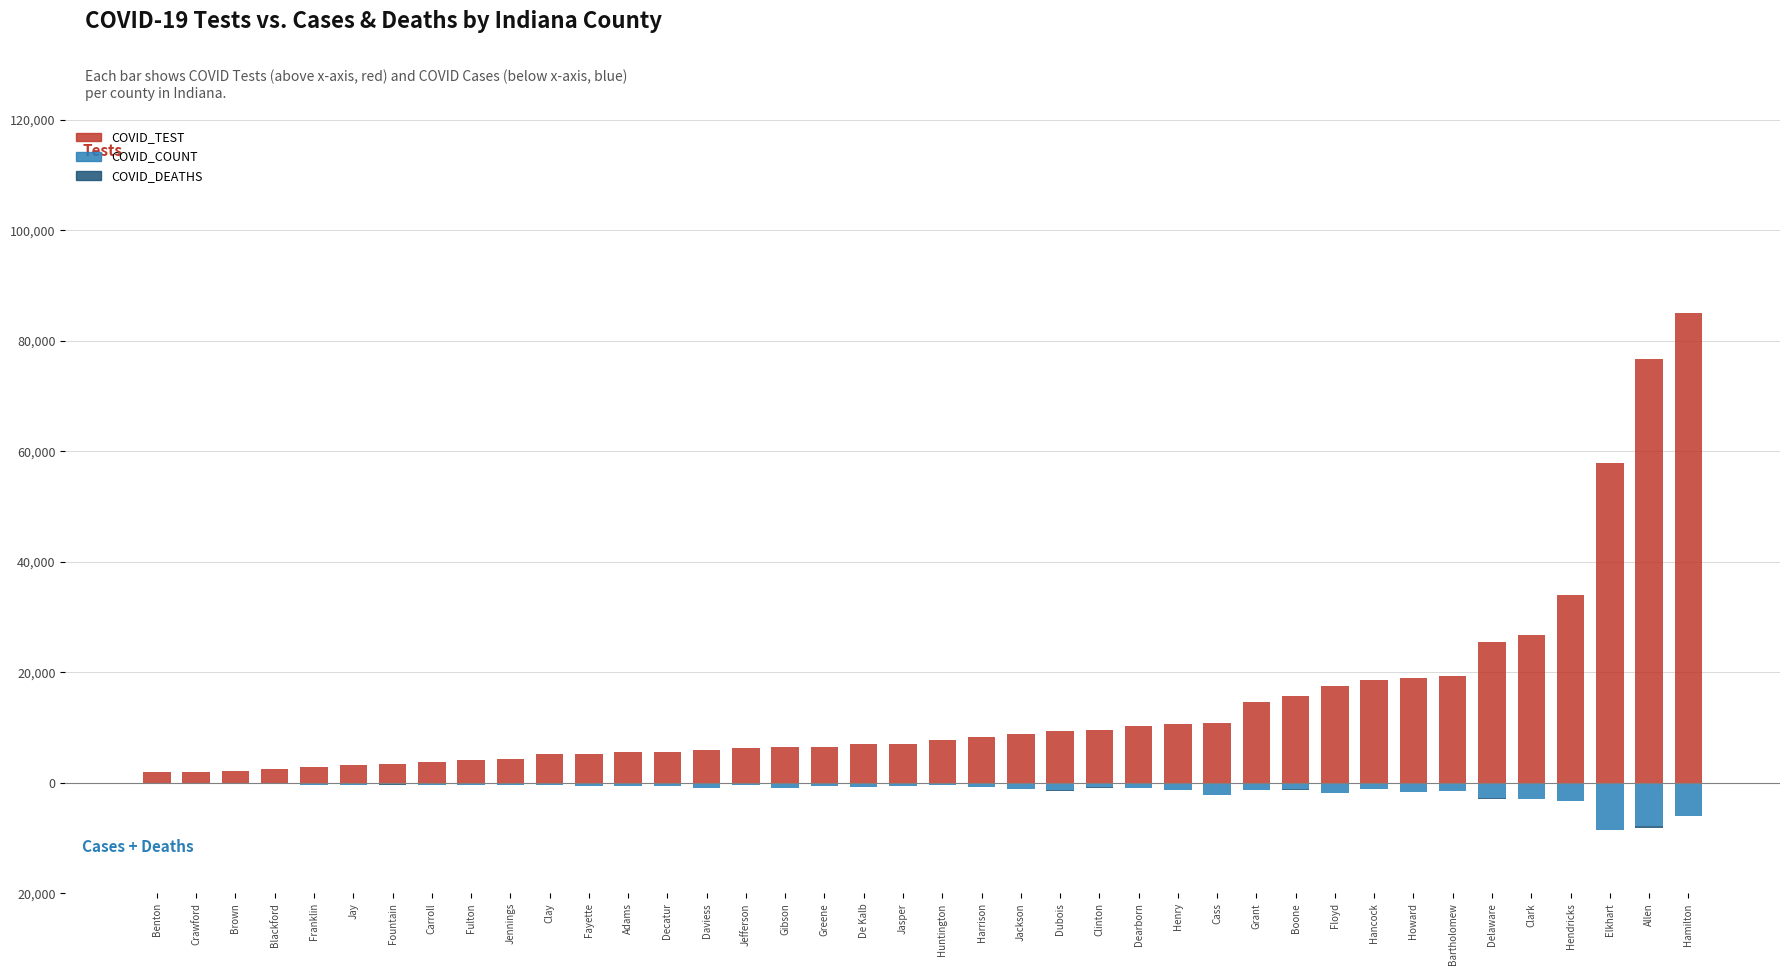

Read the COVID_TEST value at Huntington.

7744